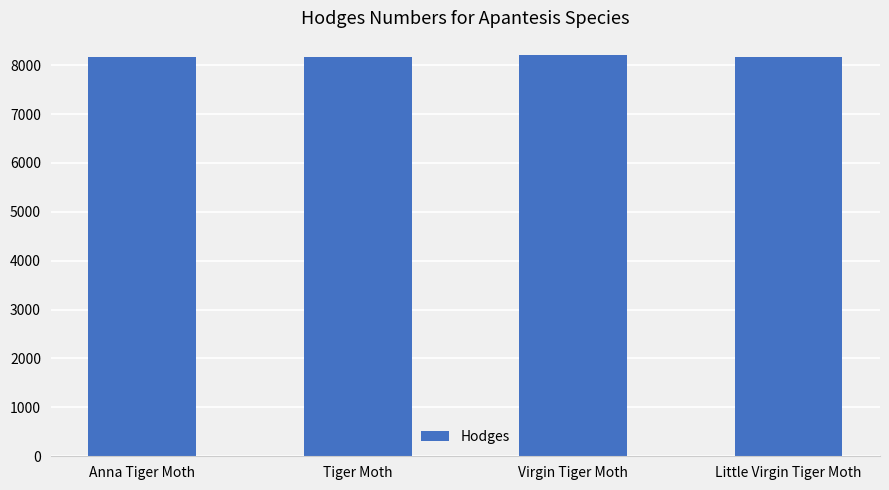

How many values are below 8176?

2